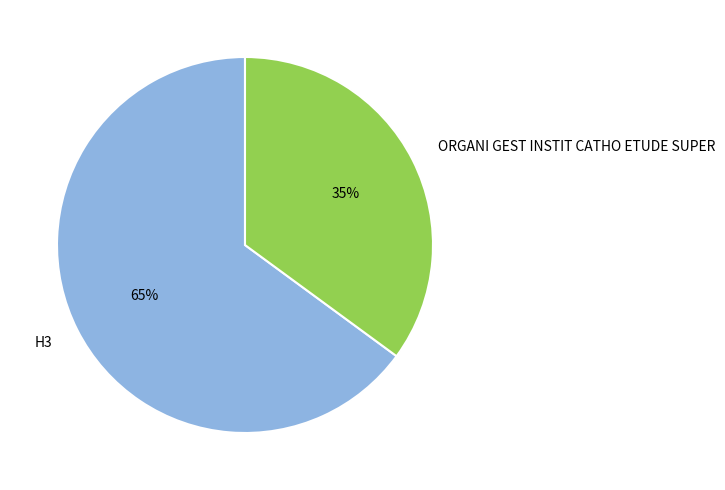

To the nearest percent, what is the average slice percentage?

50%